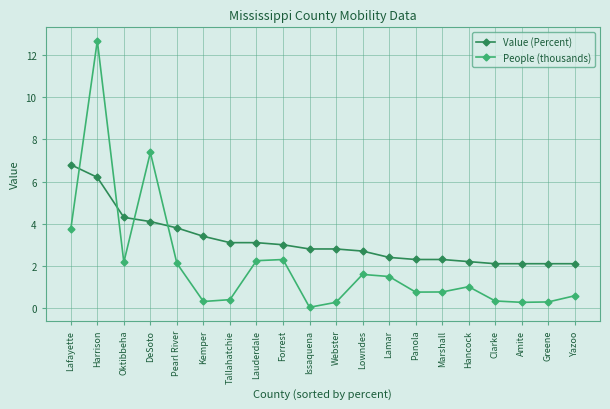

What is the value of the Value (Percent) point at the 11th from the left?

2.8